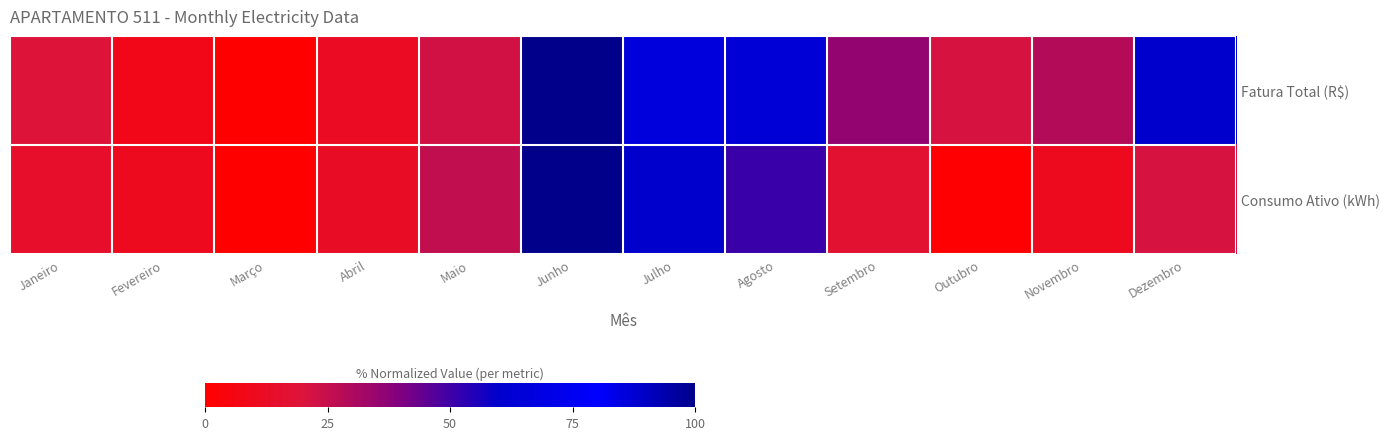

Between Abril and Julho, which is larger?

Julho